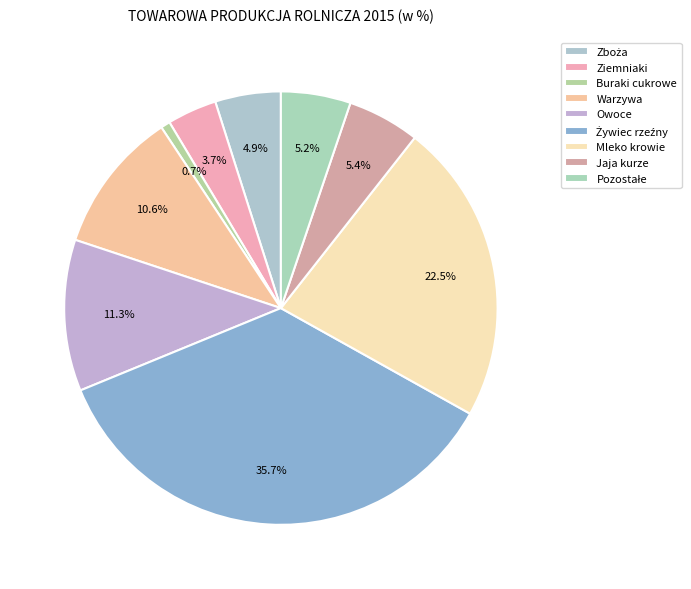

Which category has the biggest portion of the pie?

Żywiec rzeźny